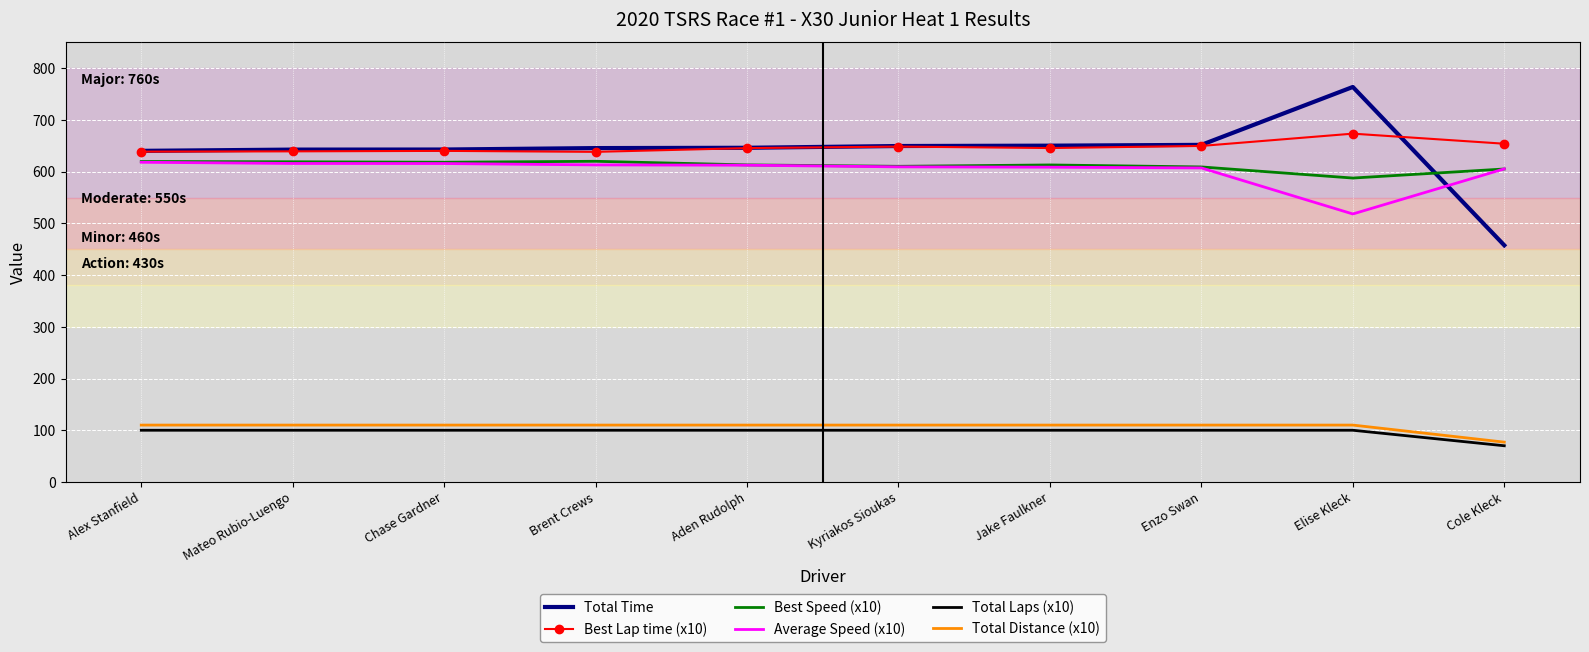

Which series has the widest spread of values?

Total Time